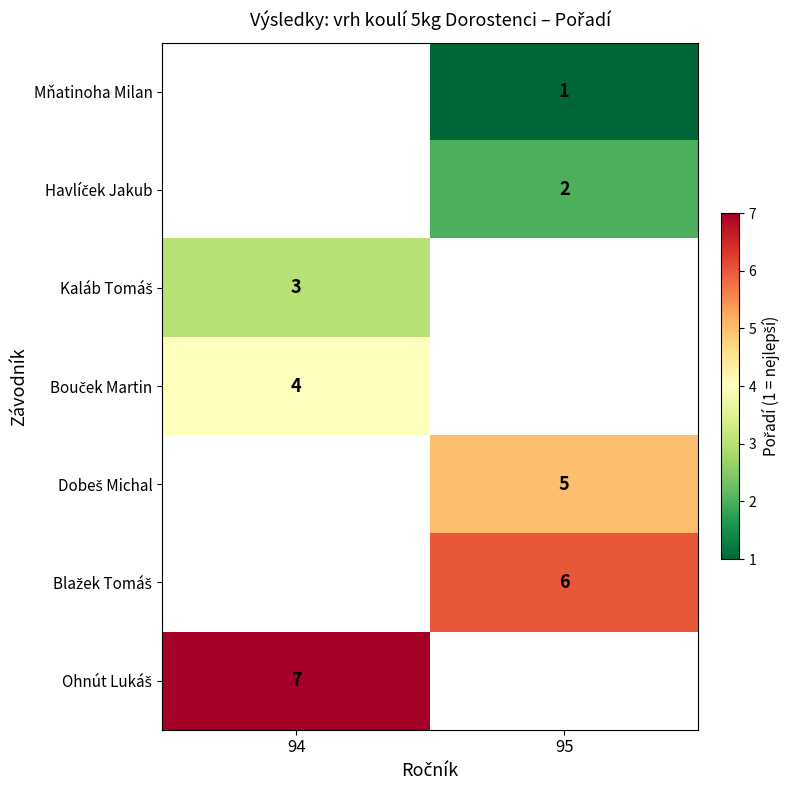

Which has a higher value, 95 or 94?

94